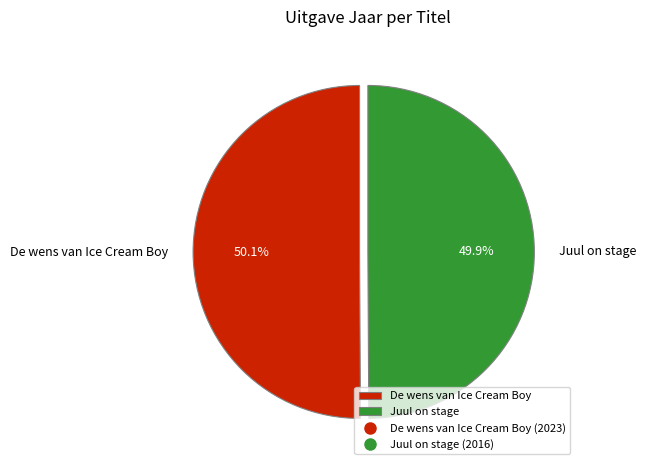

True or false: Juul on stage accounts for 56% of the total.

False